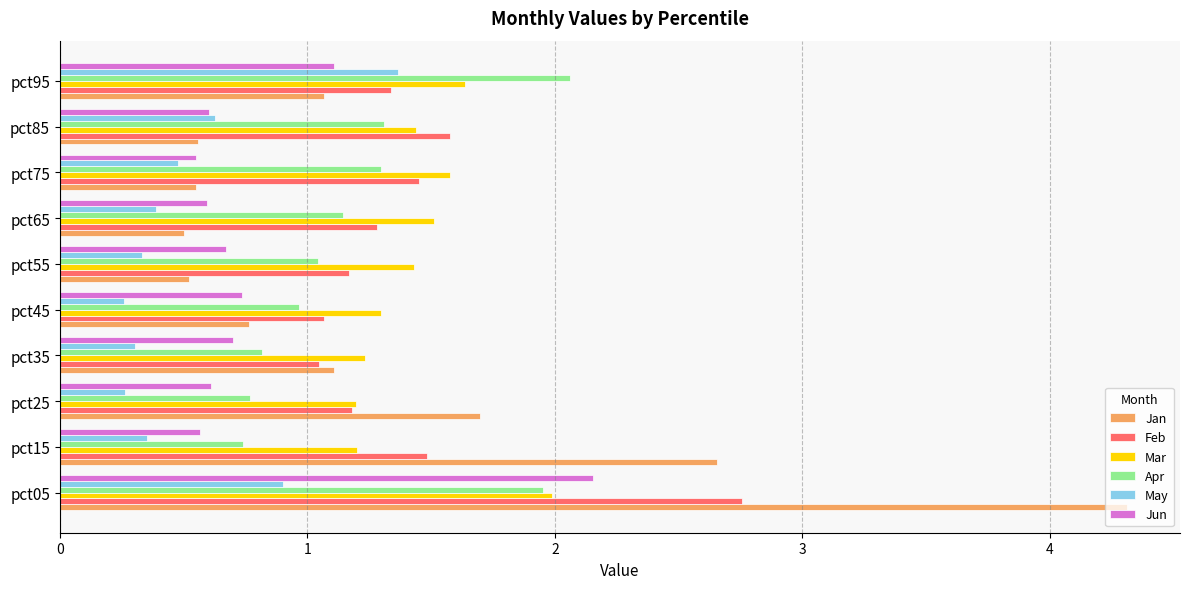

The value of May at pct75 is 0.5. True or false?

True